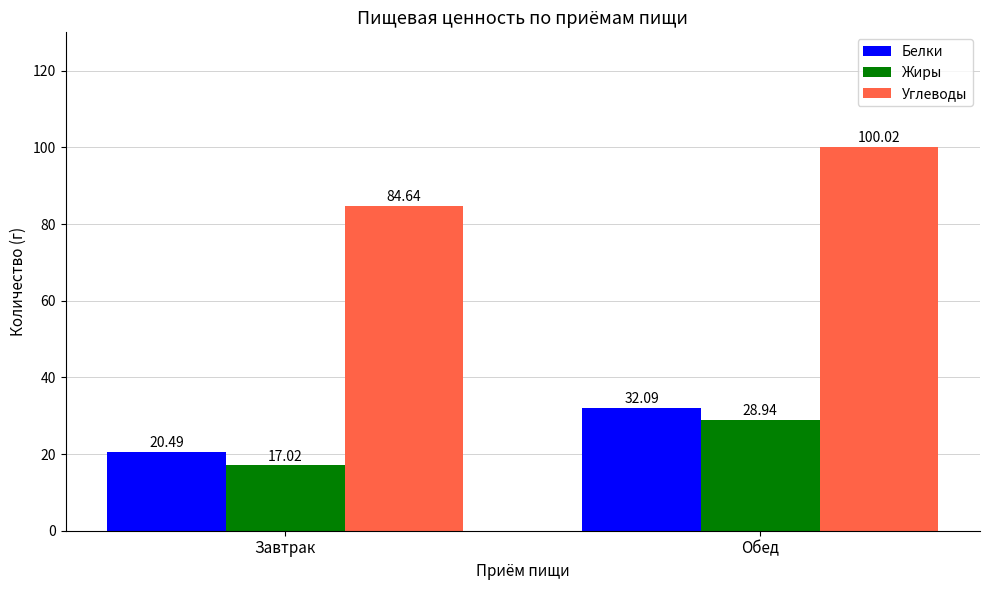

What is the label of the 2nd bar from the left?

Обед